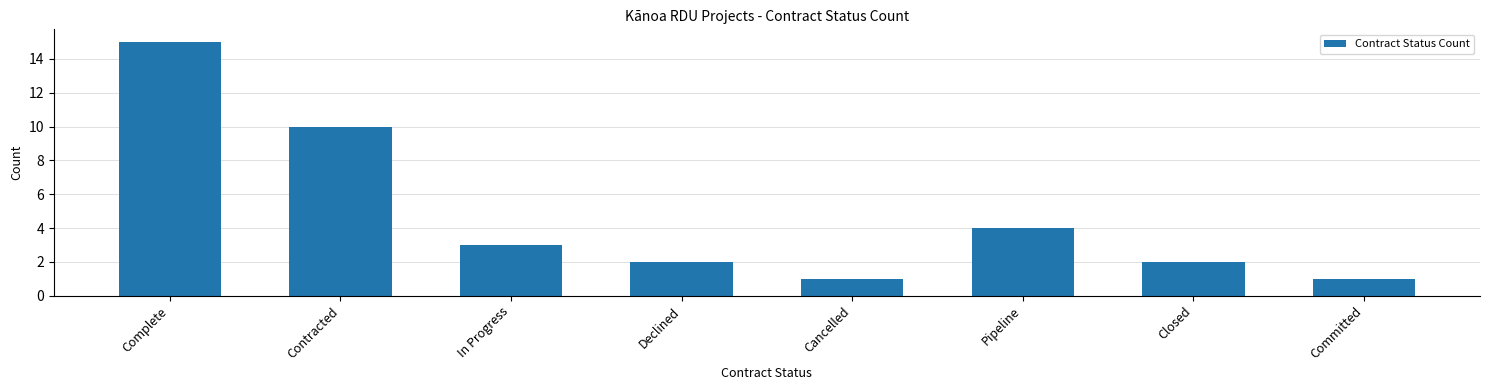

Are the bars horizontal?

No